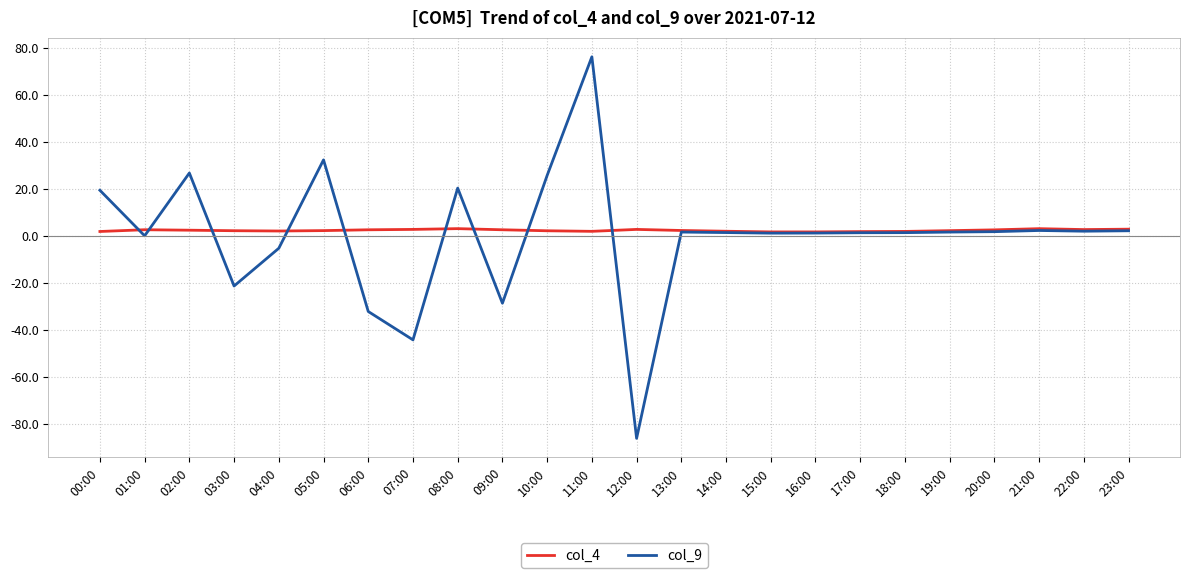

At which label is col_9 closest to -5?

04:00